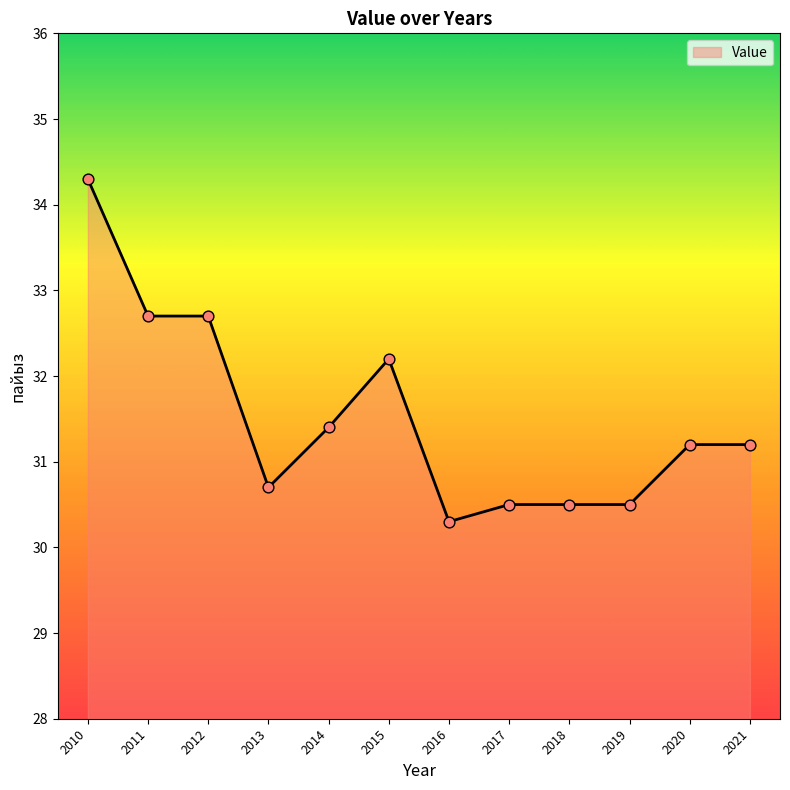

What is the change in value from 2014 to 2017?

-0.9